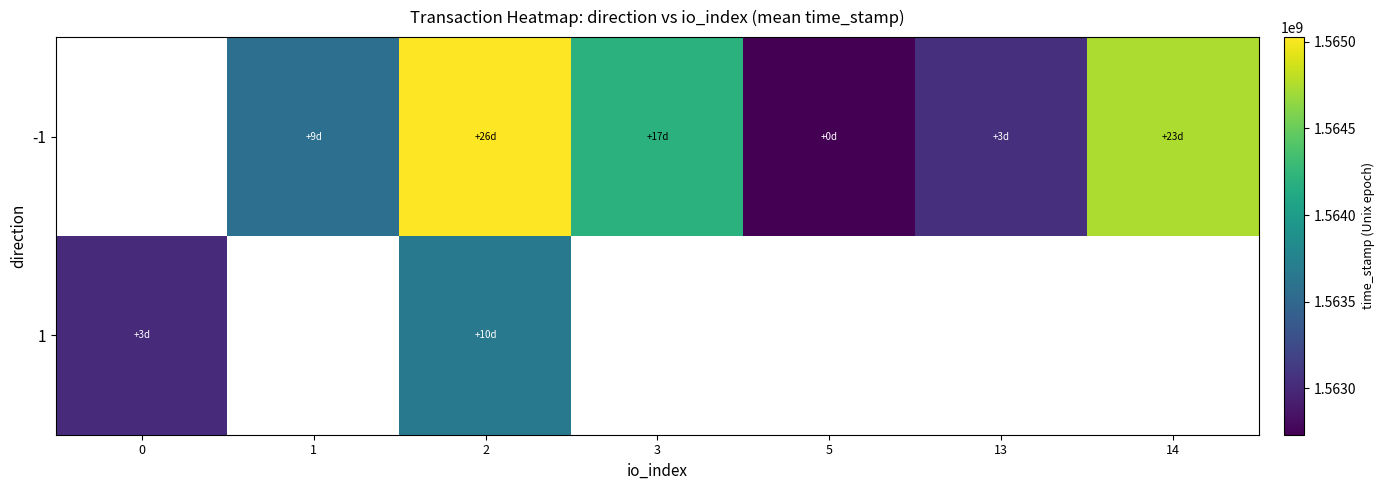

Between 0 and 13, which is larger?

13